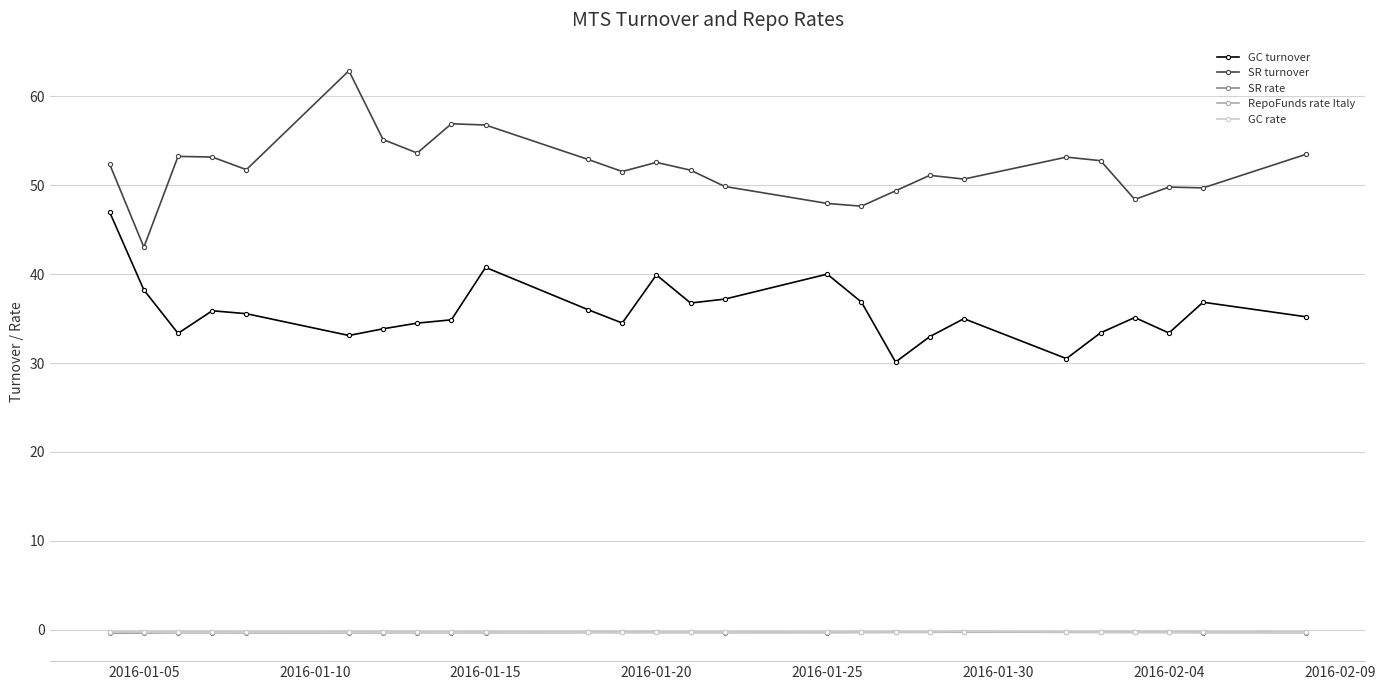

What is the greatest value displayed?

62.9